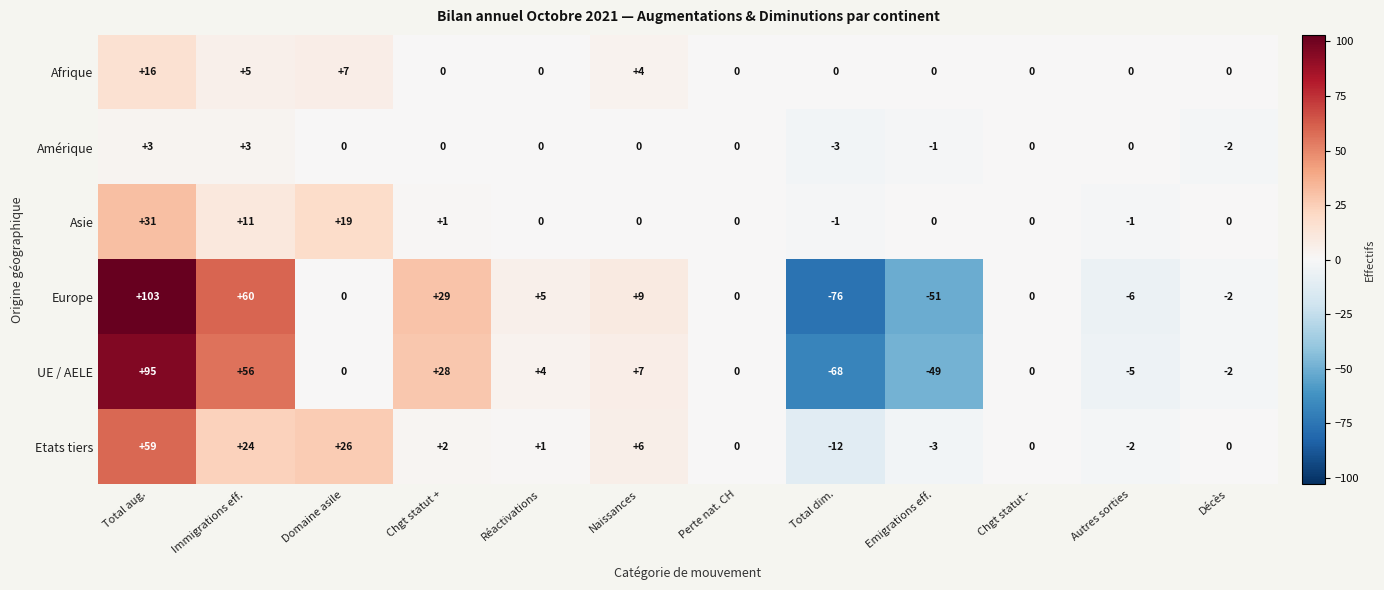

What is the total value across all series at Réactivations?

10